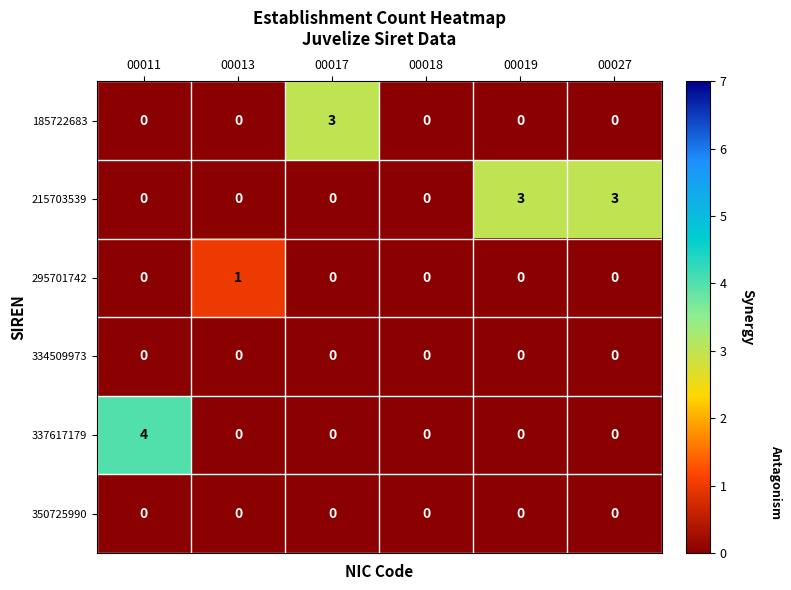

What is the difference between the maximum and minimum values in the 185722683 series?

3